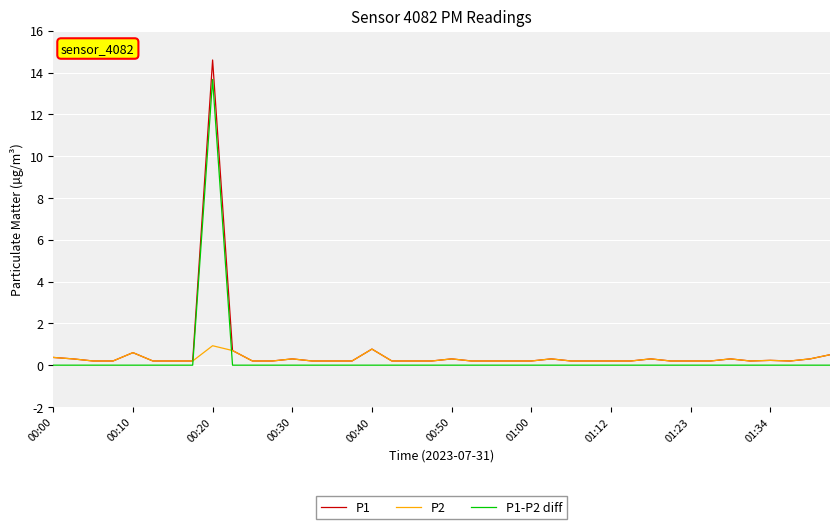

List the series in order of their peak value, highest first.

P1, P1-P2 diff, P2